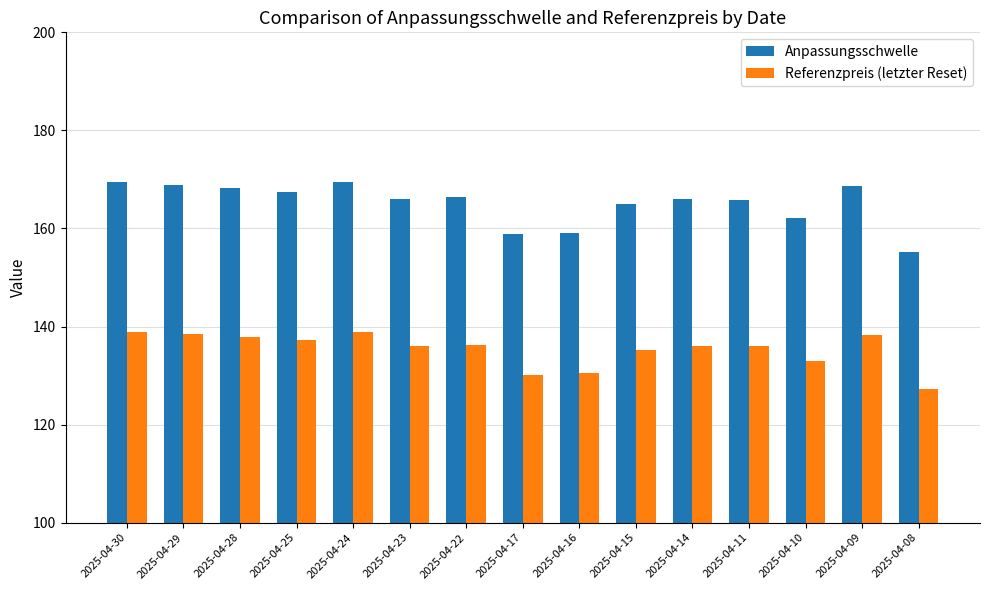

True or false: Referenzpreis (letzter Reset) has a value of 219.3 at 2025-04-11.

False